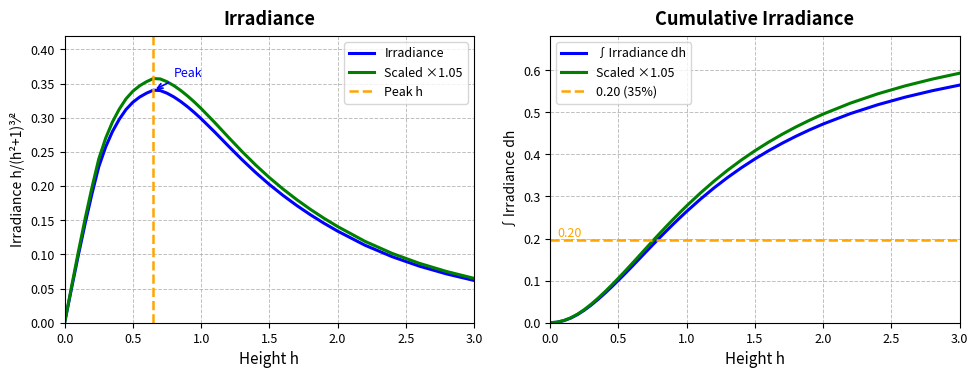

Count the number of categories in the chart.

36